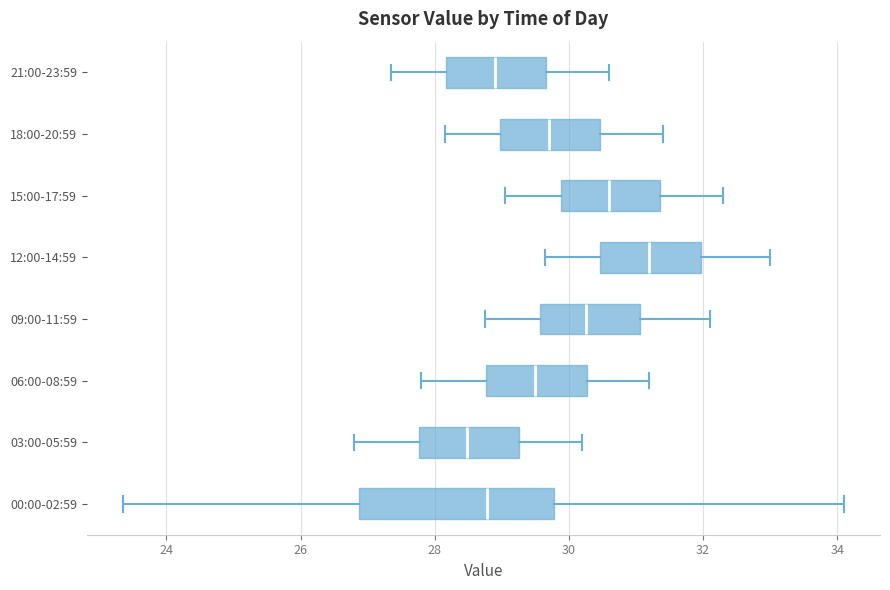

Reading bottom to top, read every box against the x-axis: the position of its median line, the range the box covers, and the ends of its whiskers. The values are not printed on the chart, so give them approximately, as read against the axis.

00:00-02:59: median 28.8, box 26.8 to 29.8, whiskers 23.4 to 34.2
03:00-05:59: median 28.4, box 27.8 to 29.2, whiskers 26.8 to 30.2
06:00-08:59: median 29.6, box 28.8 to 30.2, whiskers 27.8 to 31.2
09:00-11:59: median 30.2, box 29.6 to 31.0, whiskers 28.8 to 32.2
12:00-14:59: median 31.2, box 30.4 to 32.0, whiskers 29.6 to 33.0
15:00-17:59: median 30.6, box 29.8 to 31.4, whiskers 29.0 to 32.4
18:00-20:59: median 29.8, box 29.0 to 30.4, whiskers 28.2 to 31.4
21:00-23:59: median 29.0, box 28.2 to 29.6, whiskers 27.4 to 30.6